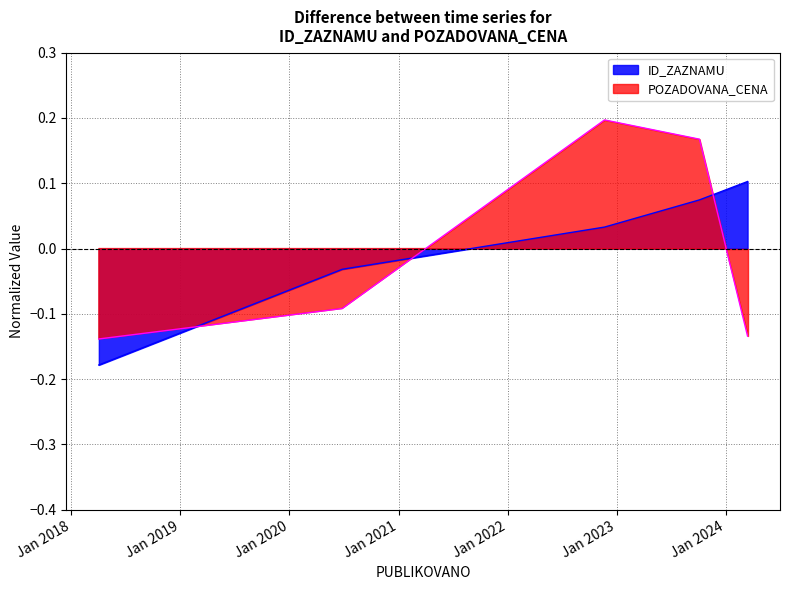

How many negative values does the ID_ZAZNAMU series have?

2